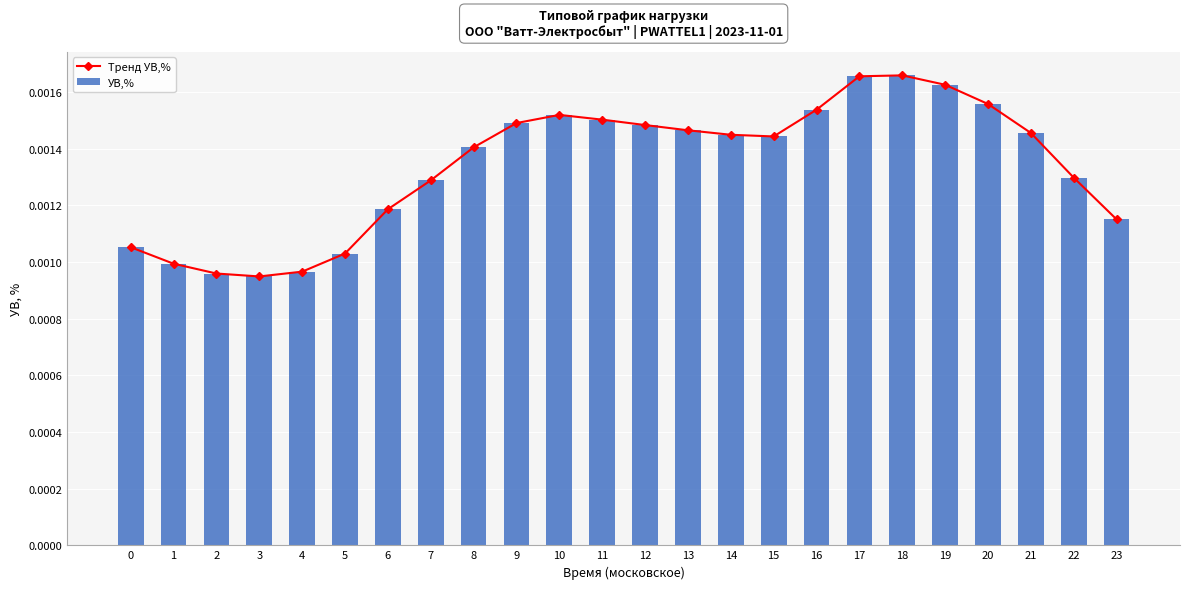

Which series has the largest range (max minus min)?

Тренд УВ,%